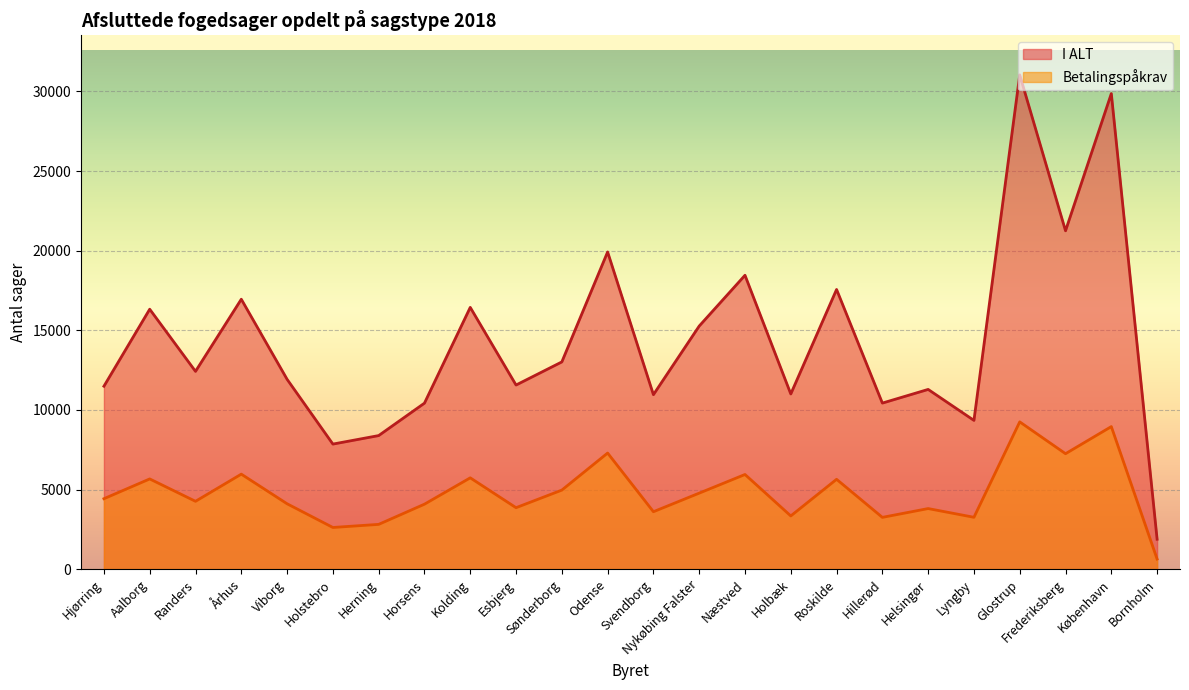

At Næstved, list the series in order from smallest to largest.

Betalingspåkrav, I ALT